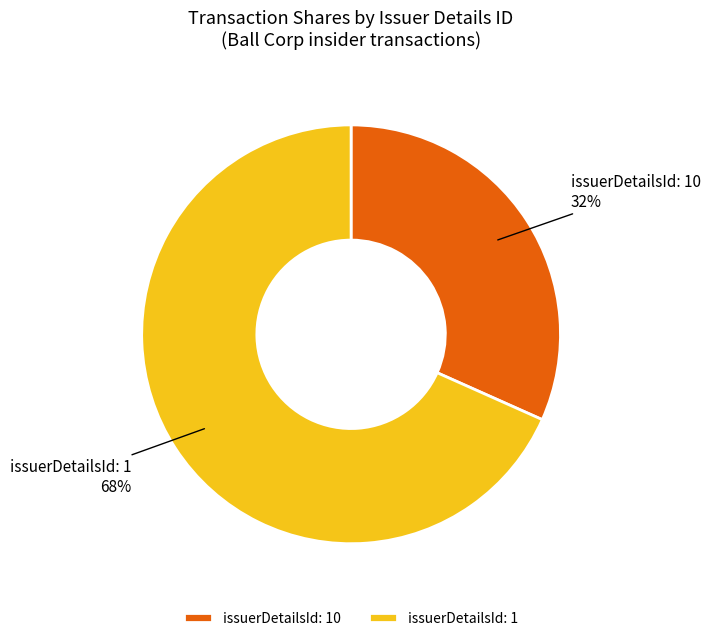

How many slices are in this pie chart?

2